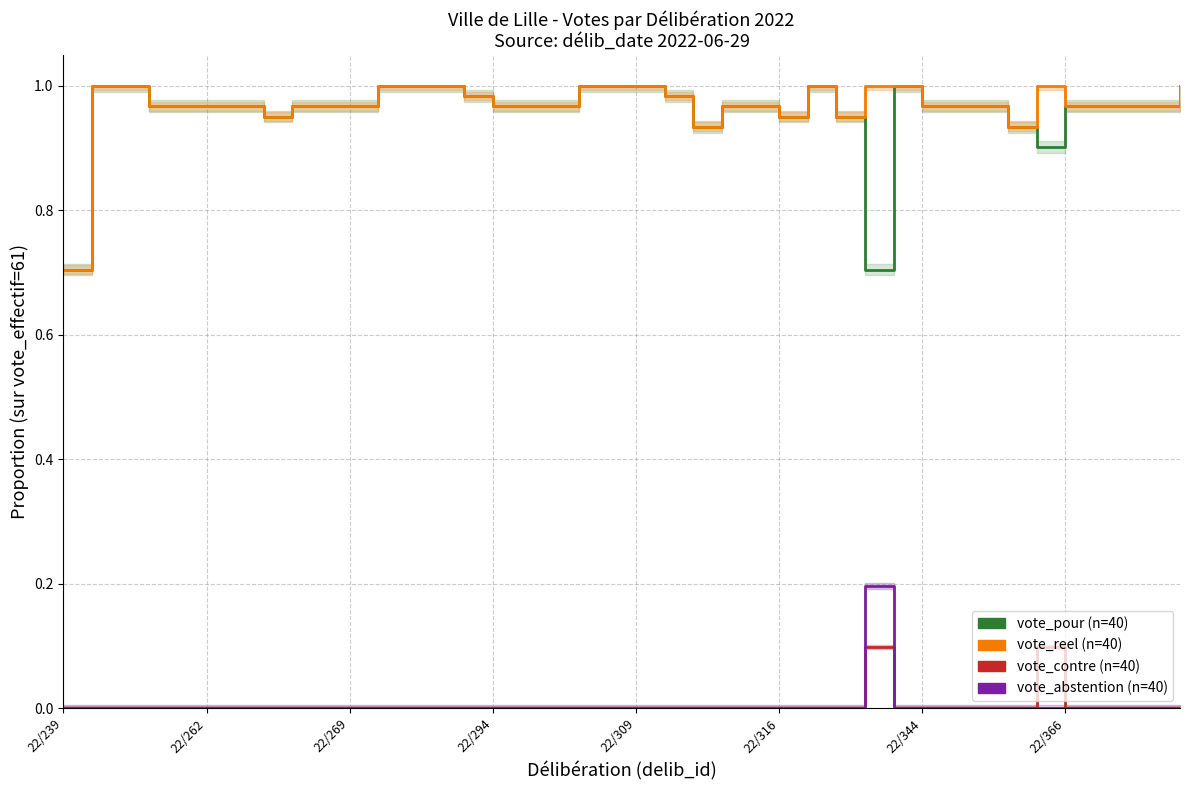

Reading left to right, extract all data points from this chart.

vote_pour: 0.7	1.0	1.0	1.0	1.0	1.0	1.0	1.0	1.0	1.0	1.0	1.0	1.0	1.0	1.0	1.0	1.0	1.0	1.0	1.0	1.0	1.0	0.9	1.0	1.0	1.0	1.0	1.0	0.7	1.0	1.0	1.0	1.0	0.9	0.9	1.0	1.0	1.0	1.0	1.0
vote_reel: 0.7	1.0	1.0	1.0	1.0	1.0	1.0	1.0	1.0	1.0	1.0	1.0	1.0	1.0	1.0	1.0	1.0	1.0	1.0	1.0	1.0	1.0	0.9	1.0	1.0	1.0	1.0	1.0	1.0	1.0	1.0	1.0	1.0	0.9	1.0	1.0	1.0	1.0	1.0	1.0
vote_contre: 0.0	0.0	0.0	0.0	0.0	0.0	0.0	0.0	0.0	0.0	0.0	0.0	0.0	0.0	0.0	0.0	0.0	0.0	0.0	0.0	0.0	0.0	0.0	0.0	0.0	0.0	0.0	0.0	0.1	0.0	0.0	0.0	0.0	0.0	0.1	0.0	0.0	0.0	0.0	0.0
vote_abstention: 0.0	0.0	0.0	0.0	0.0	0.0	0.0	0.0	0.0	0.0	0.0	0.0	0.0	0.0	0.0	0.0	0.0	0.0	0.0	0.0	0.0	0.0	0.0	0.0	0.0	0.0	0.0	0.0	0.2	0.0	0.0	0.0	0.0	0.0	0.0	0.0	0.0	0.0	0.0	0.0